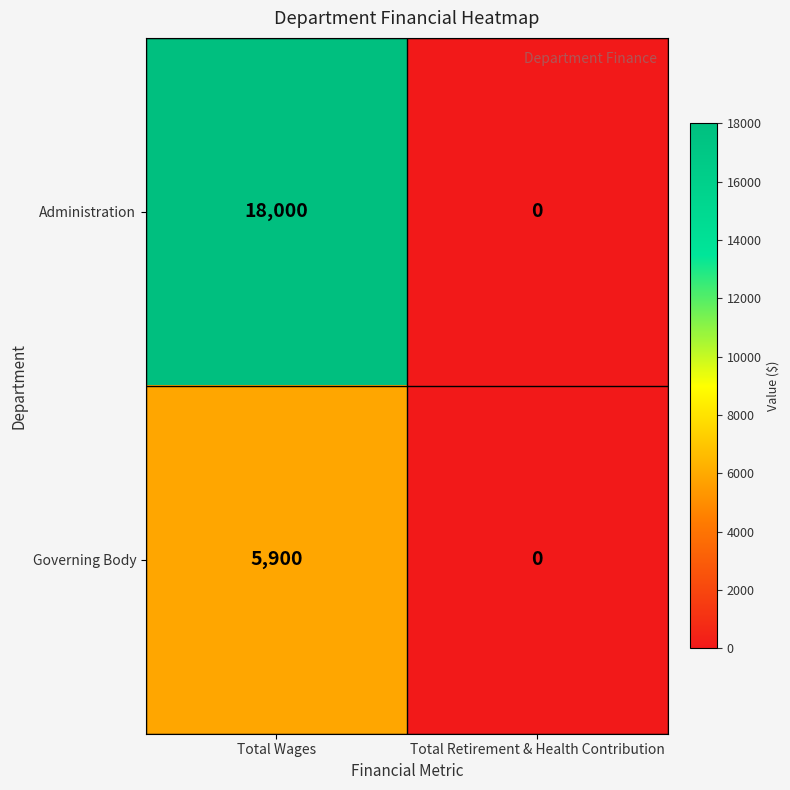

What is the maximum value shown in the chart?

18000